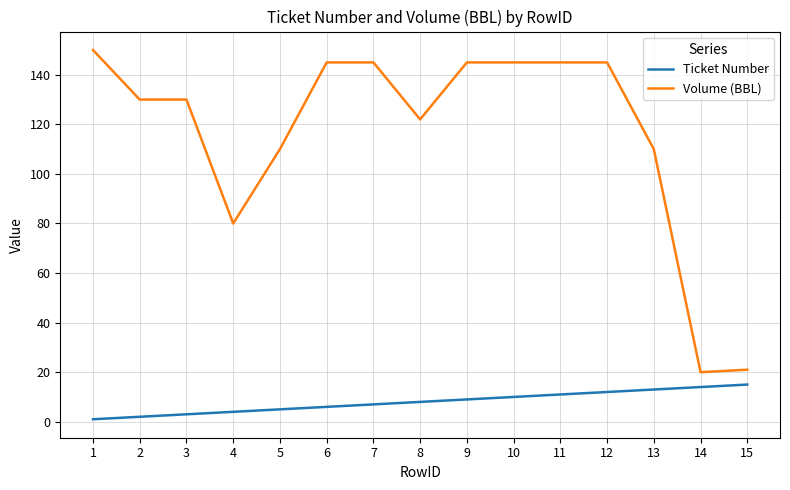

Rank the series by their average value, from lowest to highest.

Ticket Number, Volume (BBL)